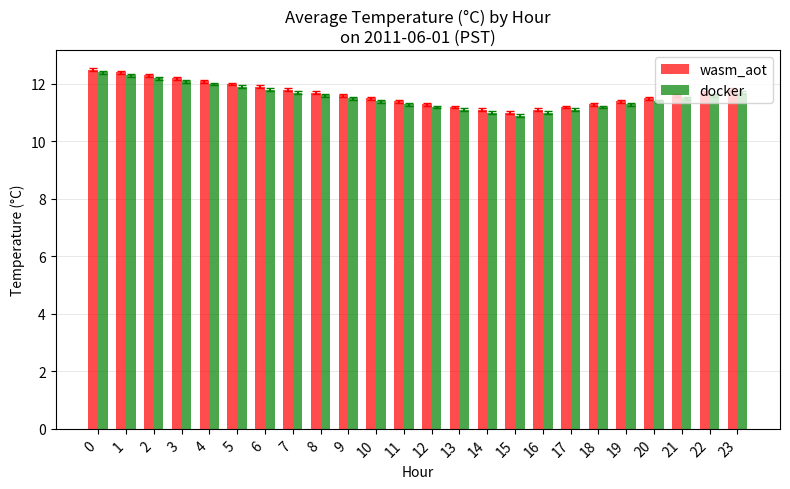

What is the spread (max minus min) of values at 6?

0.1